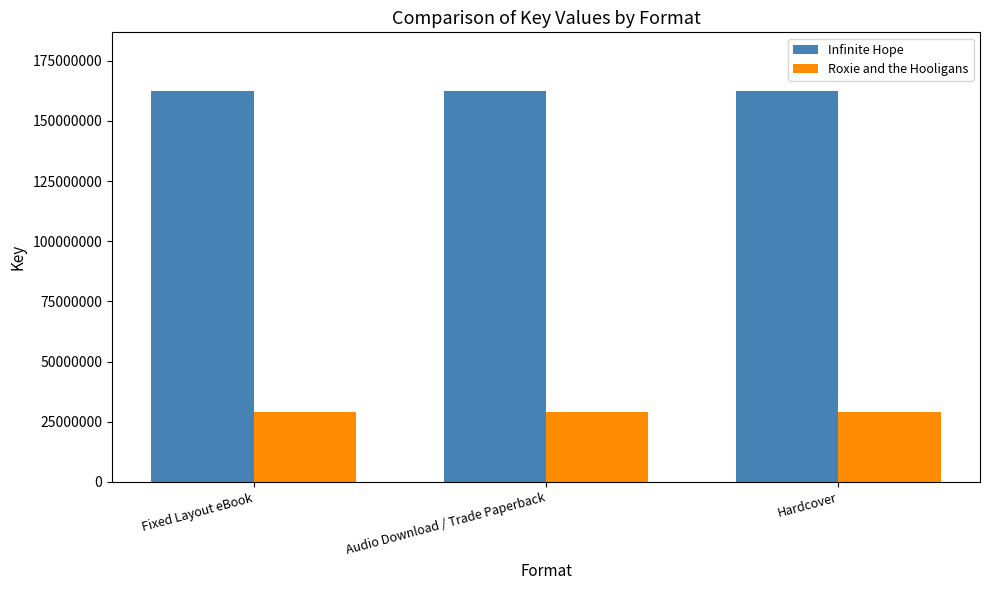

Count the number of categories in the chart.

3